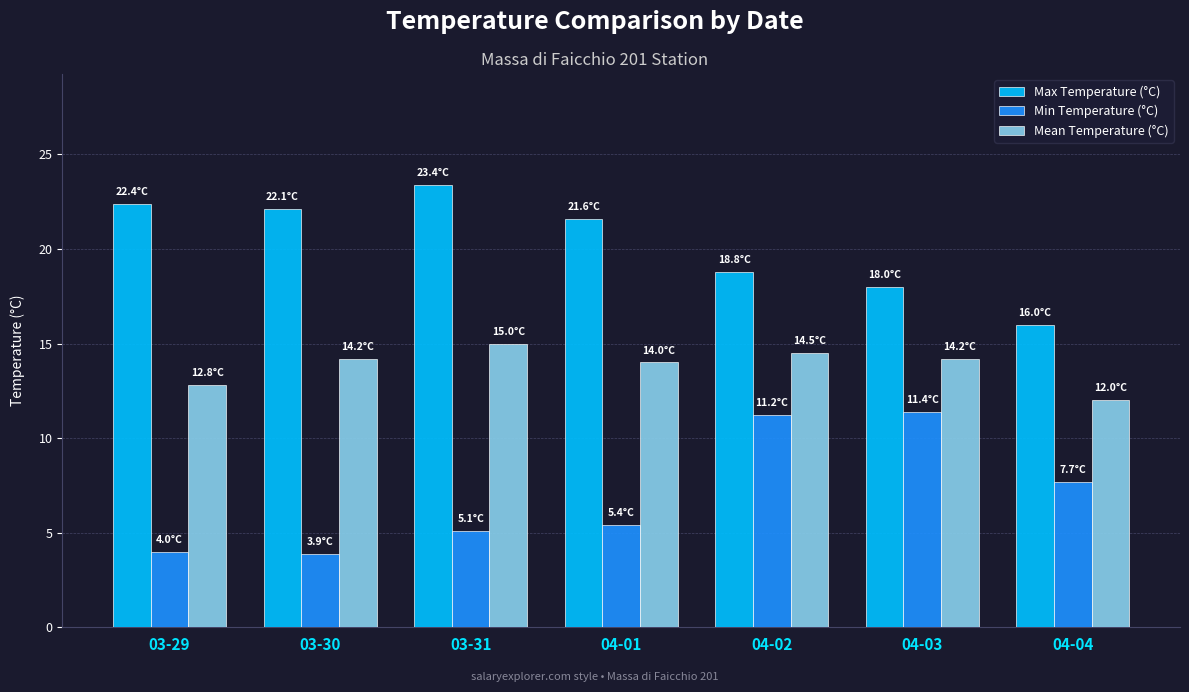

What position from the right is 04-02?

3